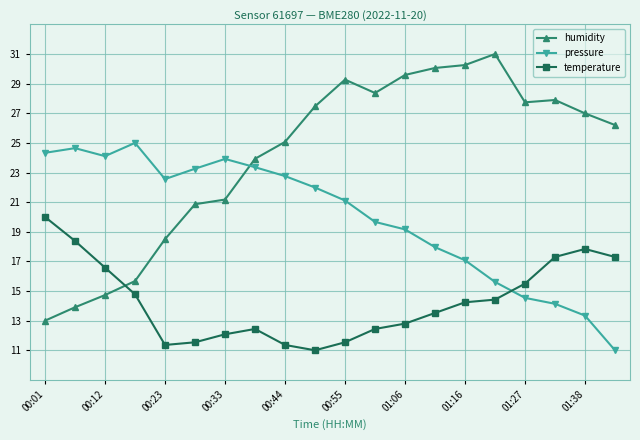

Reading right to left, list all the values displayed in this chart.

humidity: 26.2	27.0	27.9	27.7	31.0	30.3	30.1	29.6	28.4	29.3	27.5	25.1	23.9	21.2	20.9	18.5	15.7	14.7	13.9	13.0
pressure: 11.0	13.3	14.1	14.5	15.6	17.1	18.0	19.2	19.7	21.1	22.0	22.8	23.4	23.9	23.3	22.6	25.0	24.1	24.6	24.3
temperature: 17.3	17.8	17.3	15.5	14.4	14.2	13.5	12.8	12.4	11.5	11.0	11.4	12.4	12.1	11.5	11.4	14.8	16.6	18.4	20.0